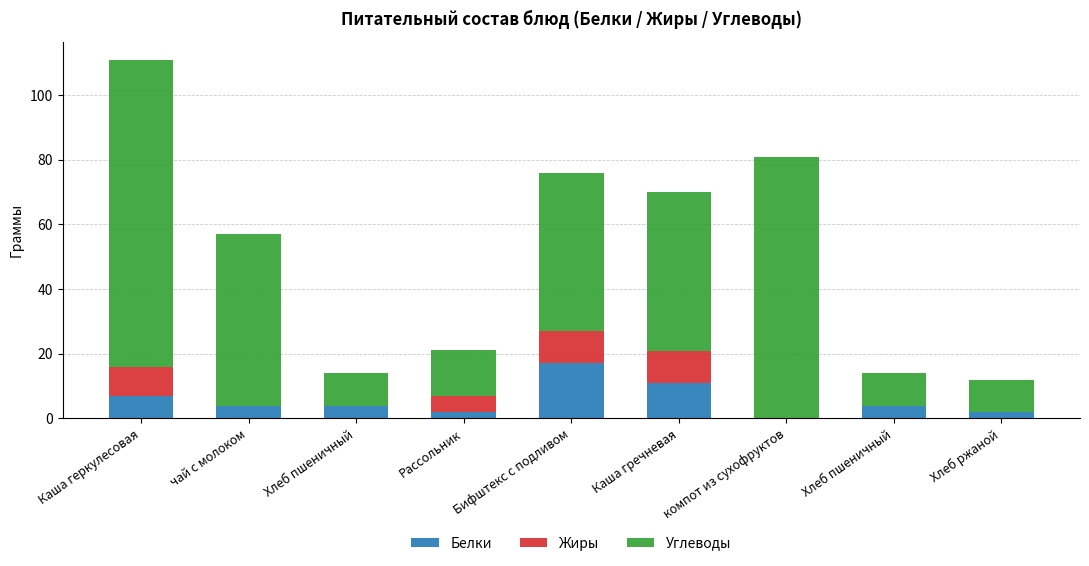

Which series has the largest total across all categories?

Углеводы